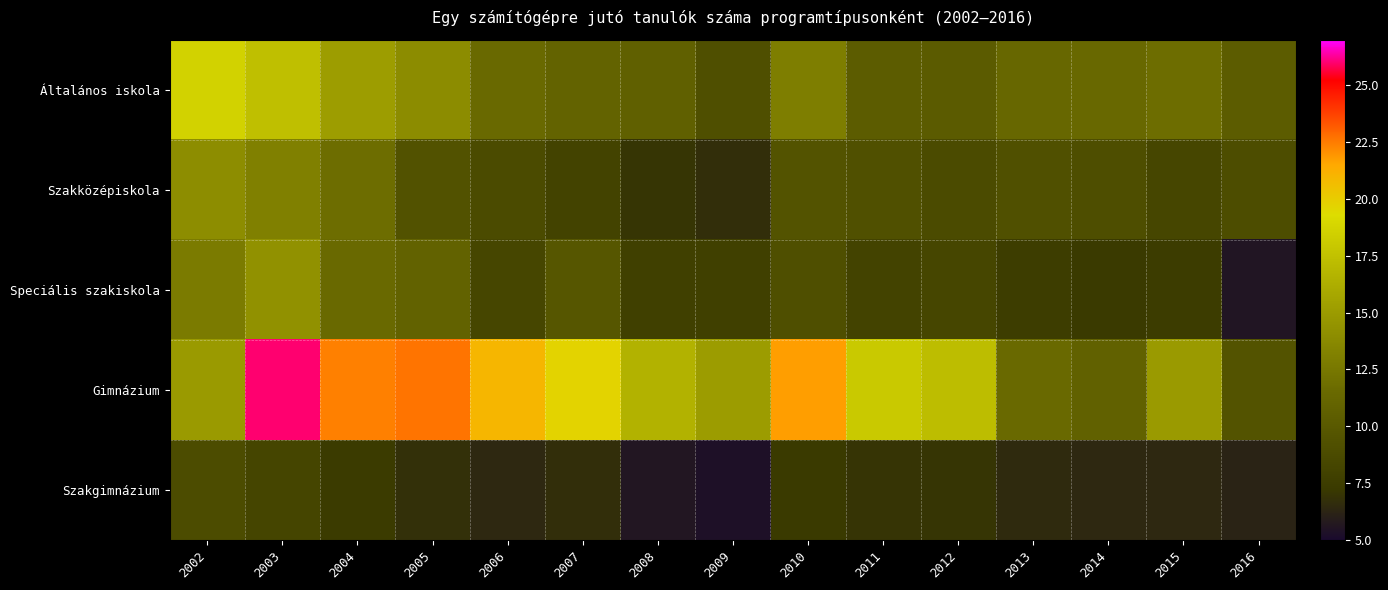

Which series has the largest range (max minus min)?

Gimnázium